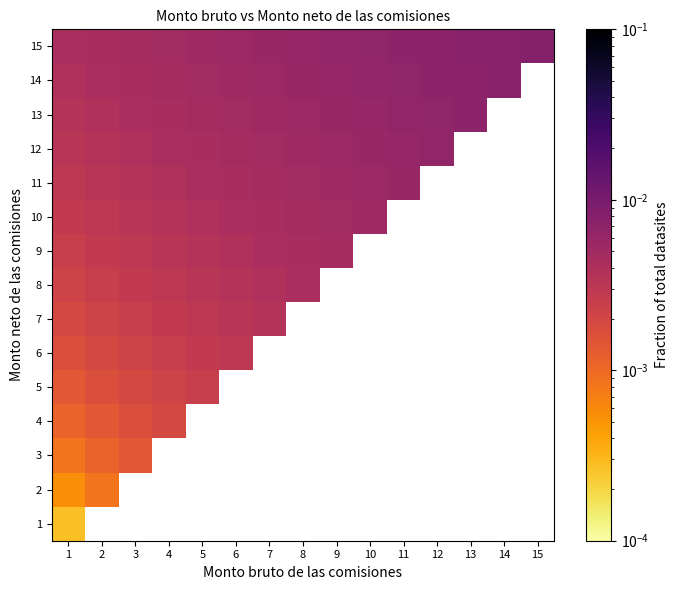

Which category has the highest value across all series?

15